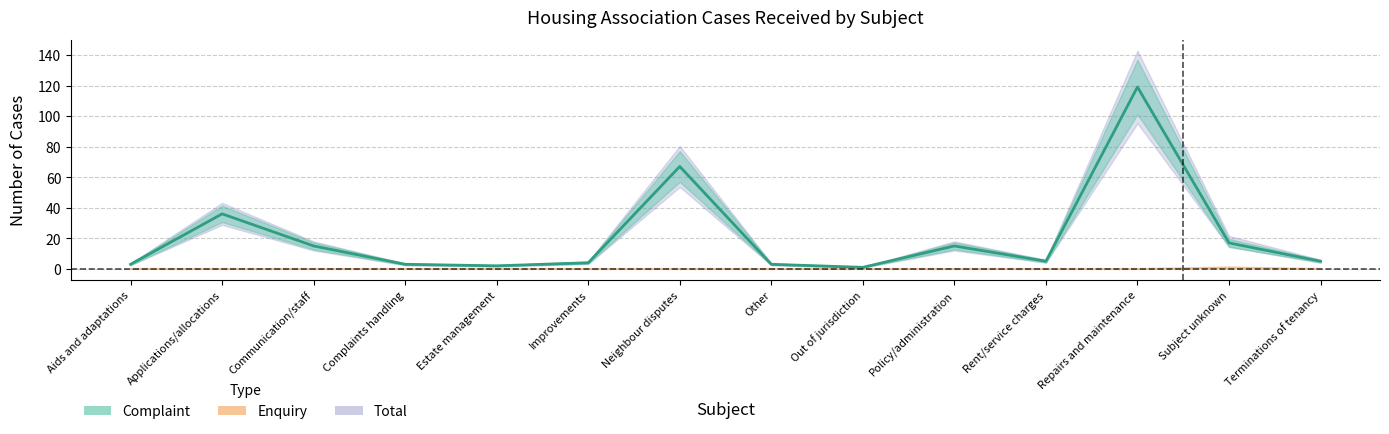

At Neighbour disputes, list the series in order from smallest to largest.

Enquiry, Complaint, Total